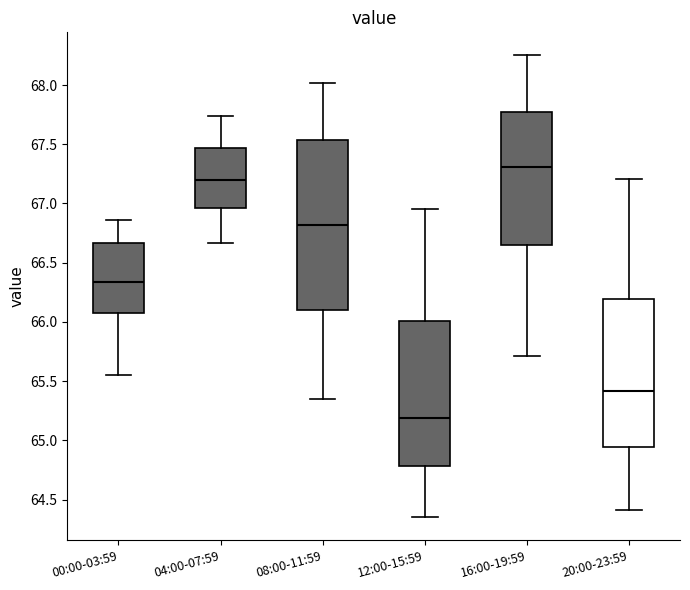

Reading left to right, read every box against the y-axis: the position of its median line, the range the box covers, and the ends of its whiskers. The values are not printed on the chart, so give them approximately, as read against the axis.

00:00-03:59: median 66.35, box 66.05 to 66.65, whiskers 65.55 to 66.85
04:00-07:59: median 67.20, box 66.95 to 67.45, whiskers 66.65 to 67.75
08:00-11:59: median 66.80, box 66.10 to 67.55, whiskers 65.35 to 68.00
12:00-15:59: median 65.20, box 64.80 to 66.00, whiskers 64.35 to 66.95
16:00-19:59: median 67.30, box 66.65 to 67.80, whiskers 65.70 to 68.25
20:00-23:59: median 65.40, box 64.95 to 66.20, whiskers 64.40 to 67.20